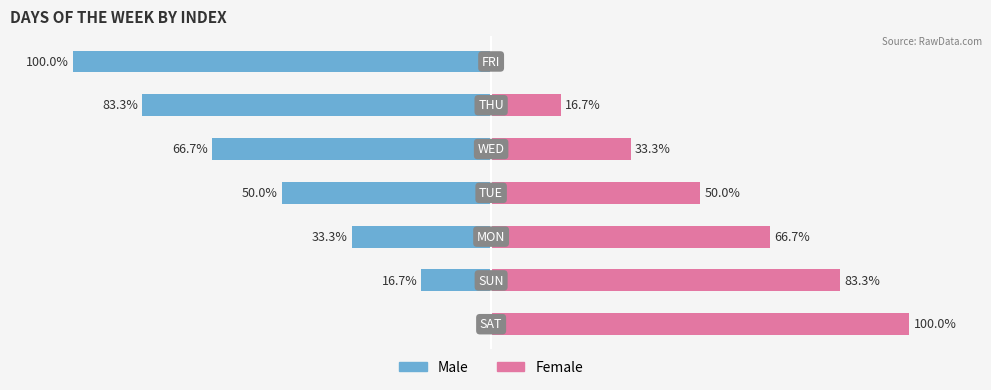

Which series has the largest total across all categories?

Female